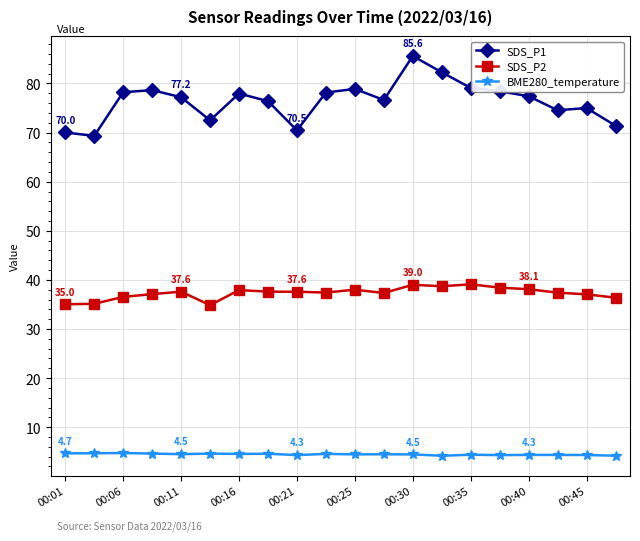

Rank the series by their maximum value, from lowest to highest.

BME280_temperature, SDS_P2, SDS_P1